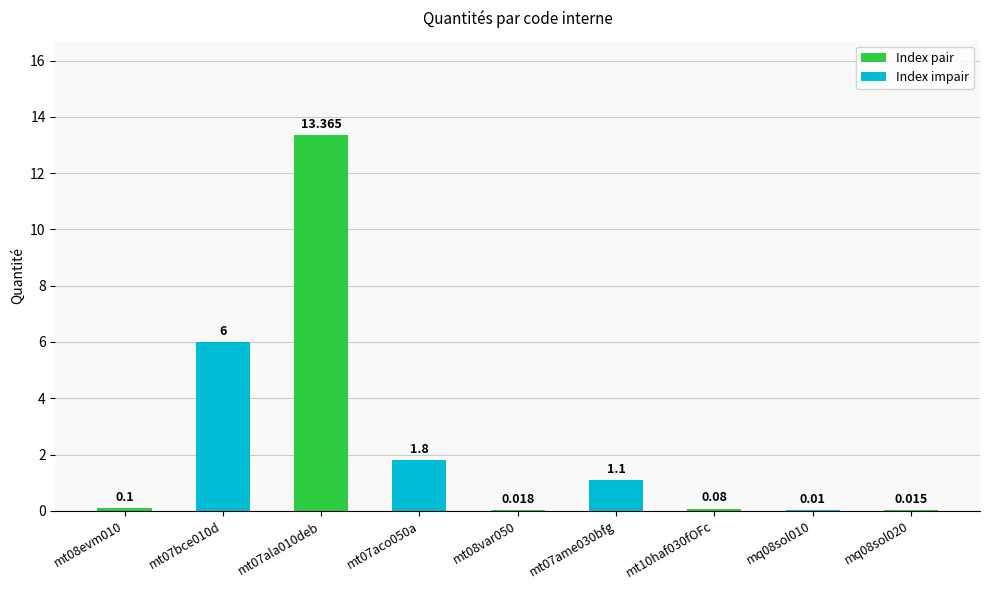

Reading left to right, extract all data points from this chart.

0.1	6.0	13.4	1.8	0.0	1.1	0.1	0.0	0.0